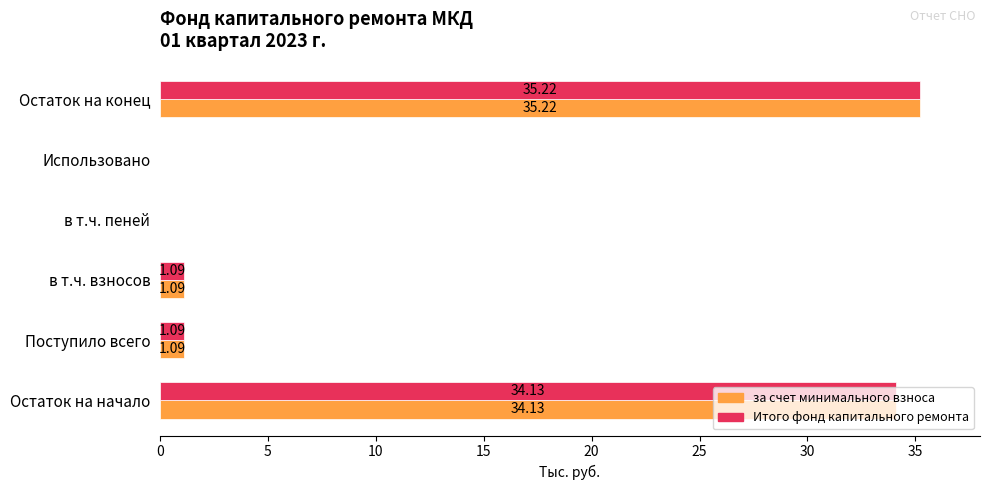

At which category is the sum across all series the highest?

Остаток на конец